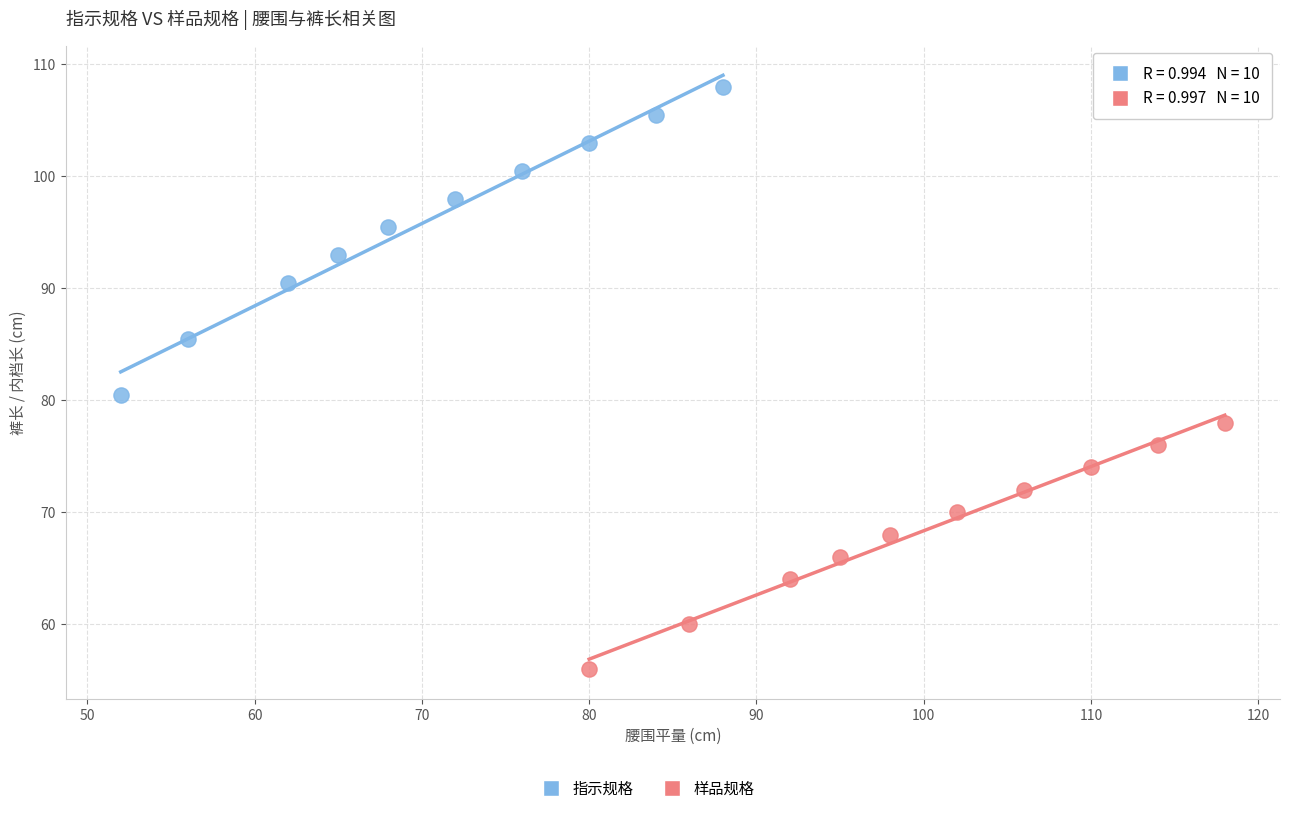

Which series has the largest Y range (max minus min)?

指示规格